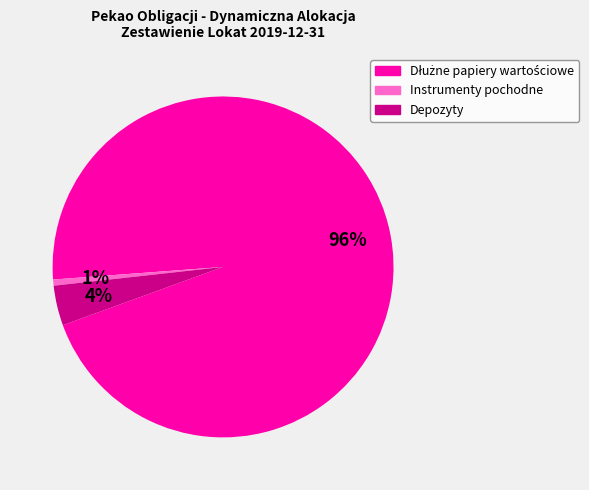

Is there a majority slice in this chart?

Yes